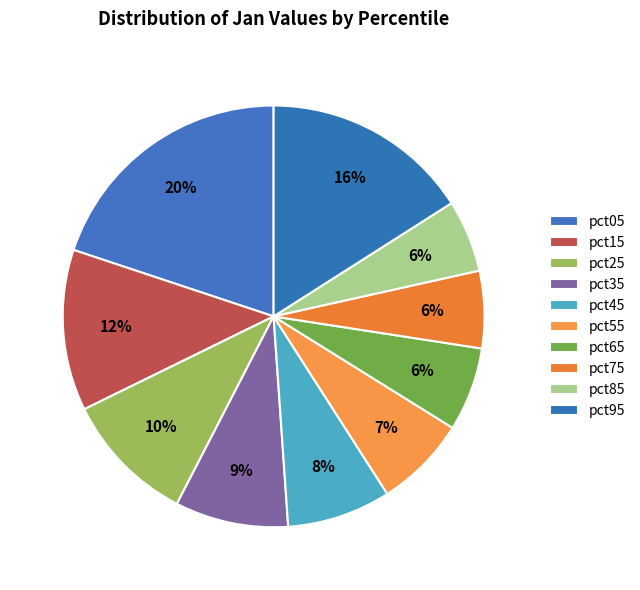

How many segments does this pie chart have?

10